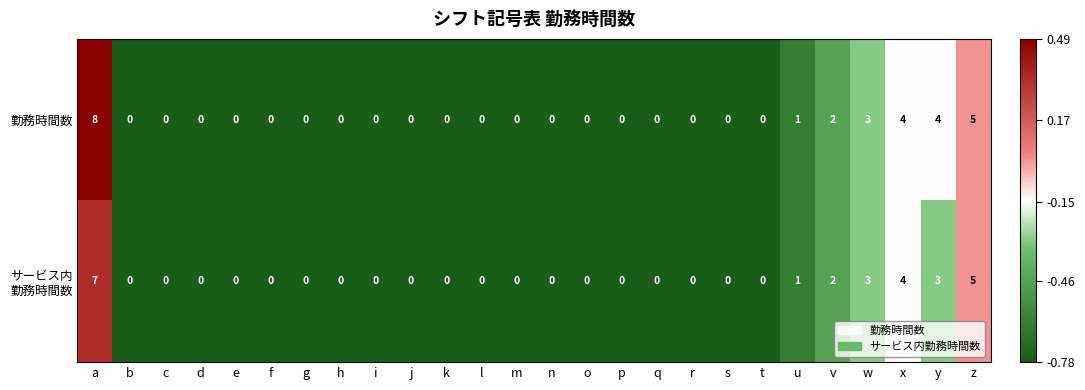

Which series has the largest range (max minus min)?

勤務時間数